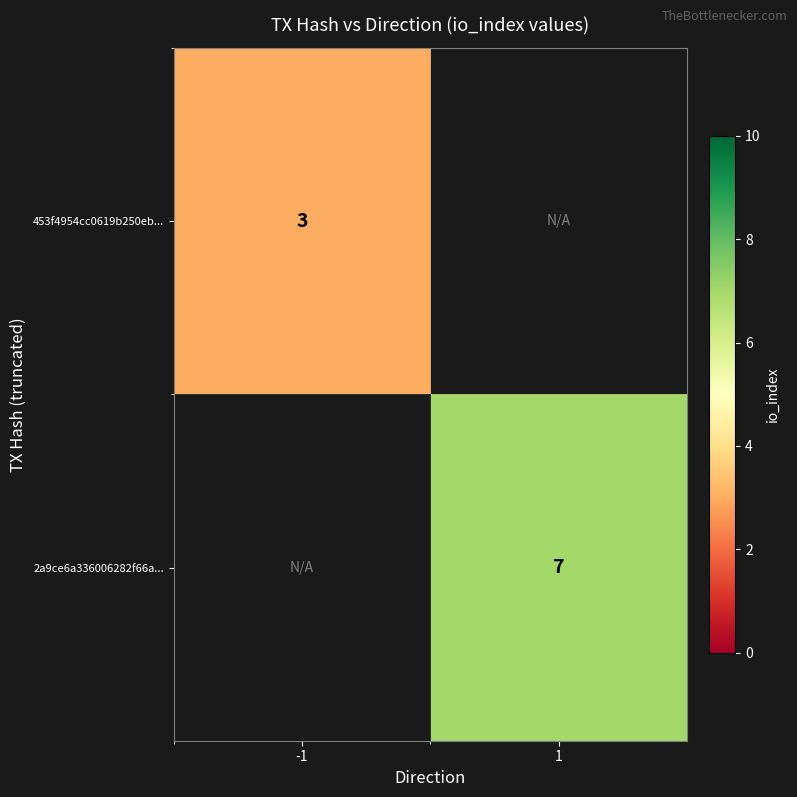

Which label corresponds to the largest value in the chart?

1